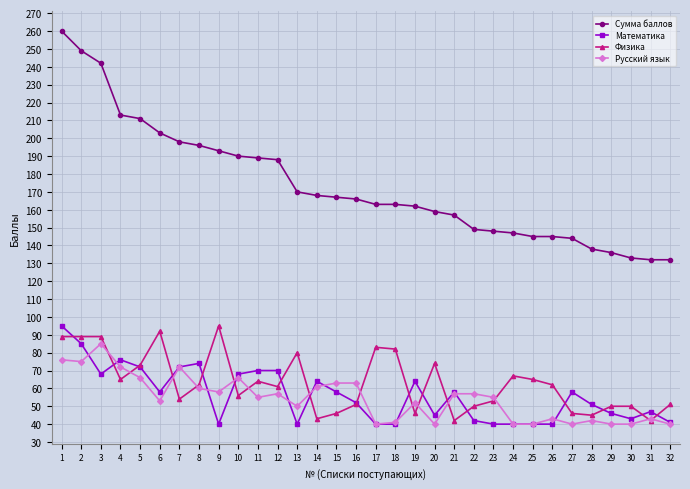

The value of Физика at 25 is 85. True or false?

False